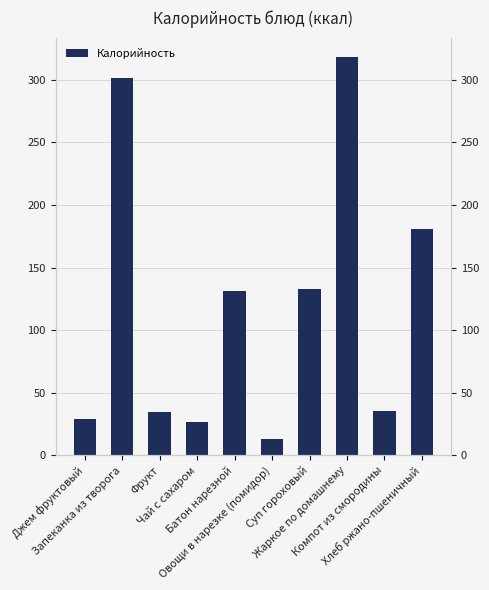

What is the change in value from Фрукт to Жаркое по домашнему?

+282.9